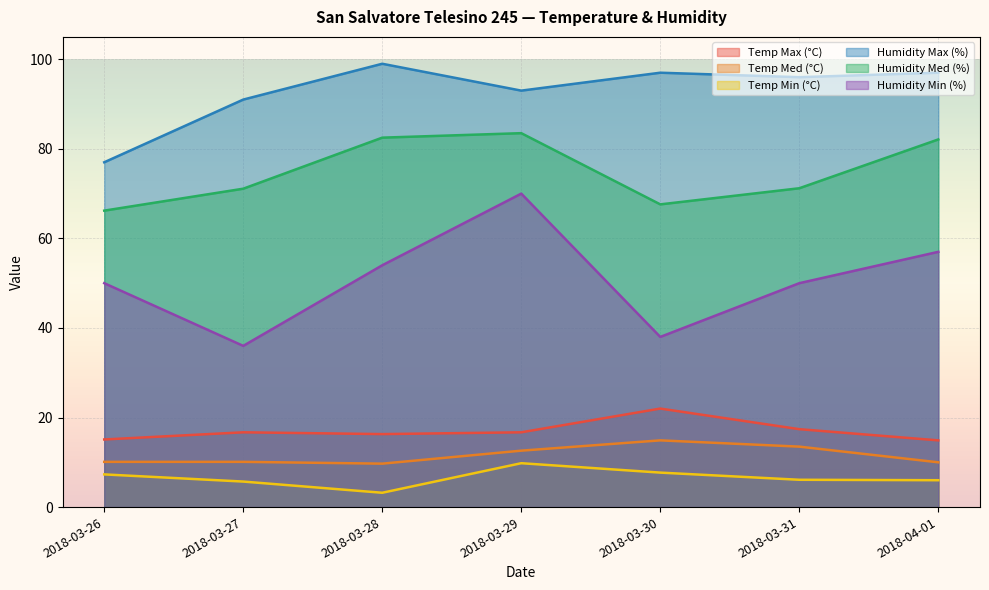

Where does the Temp Max (°C) series first go above 16?

2018-03-27